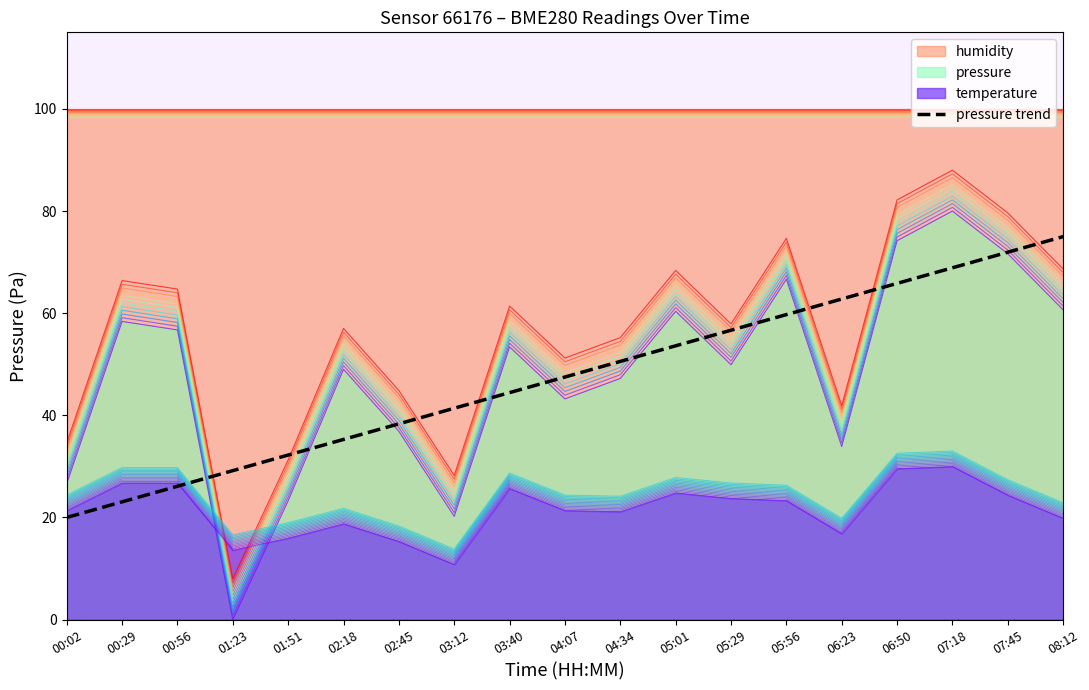

What position from the left is 08:12?

19